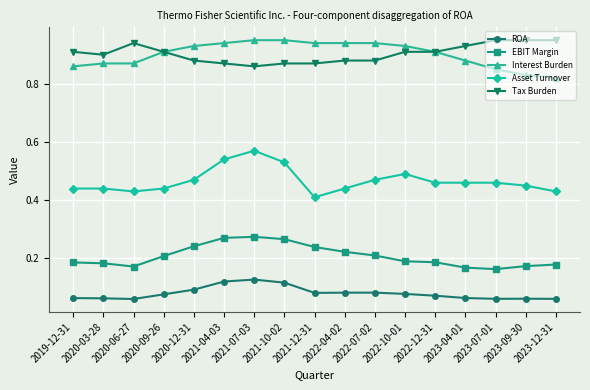

The Tax Burden series shows 0.9 at 2021-07-03. True or false?

True